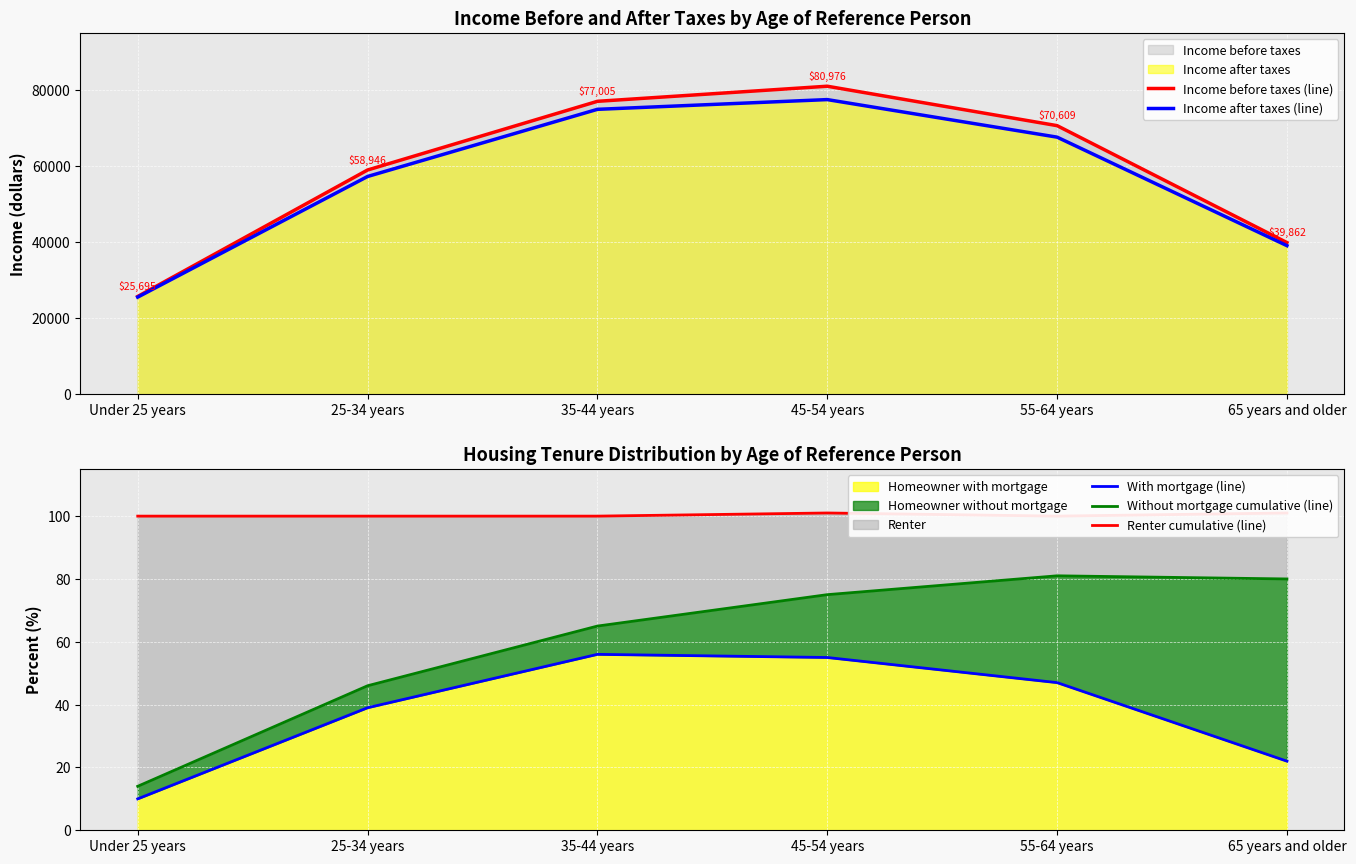

What position from the left is 65 years and older?

6